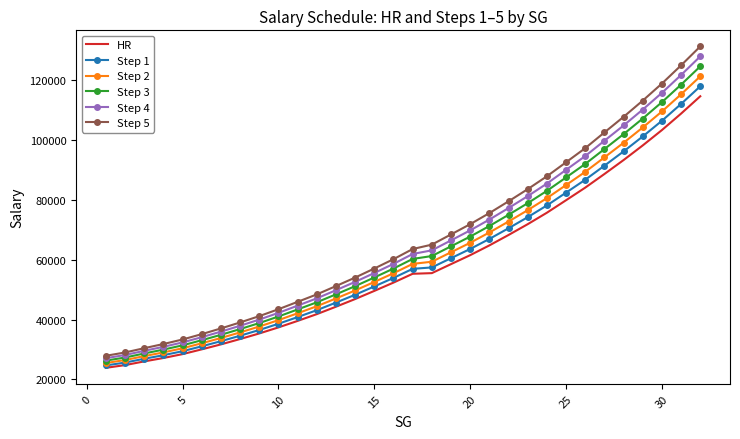

List the series in order of their overall mean, highest first.

Step 5, Step 4, Step 3, Step 2, Step 1, HR